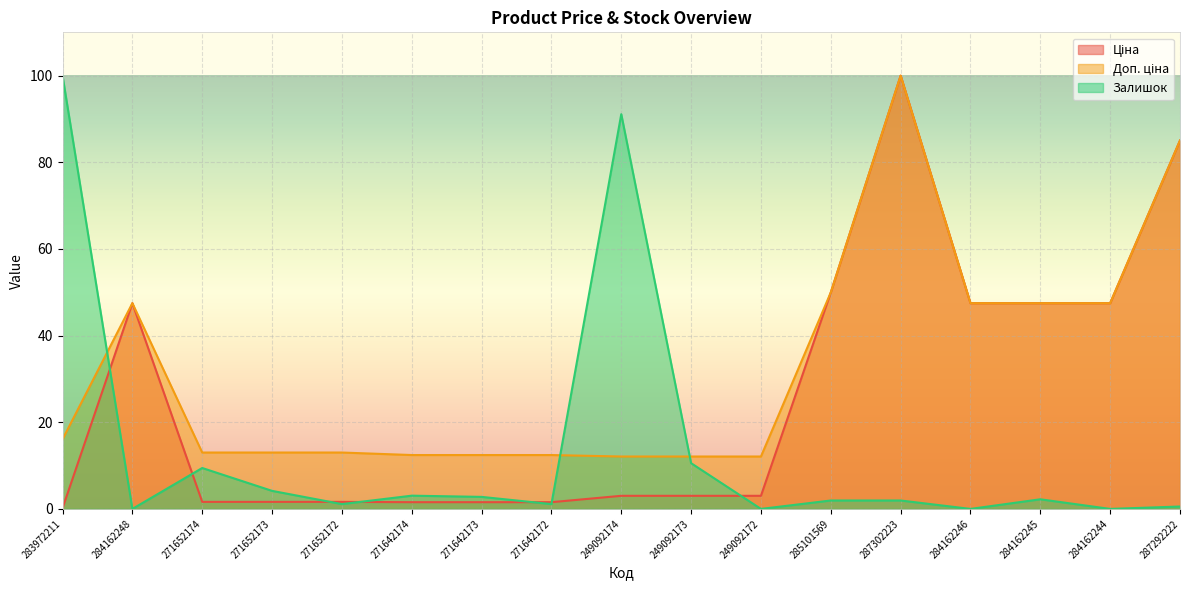

What is the sum of all Доп. ціна values?

553.6